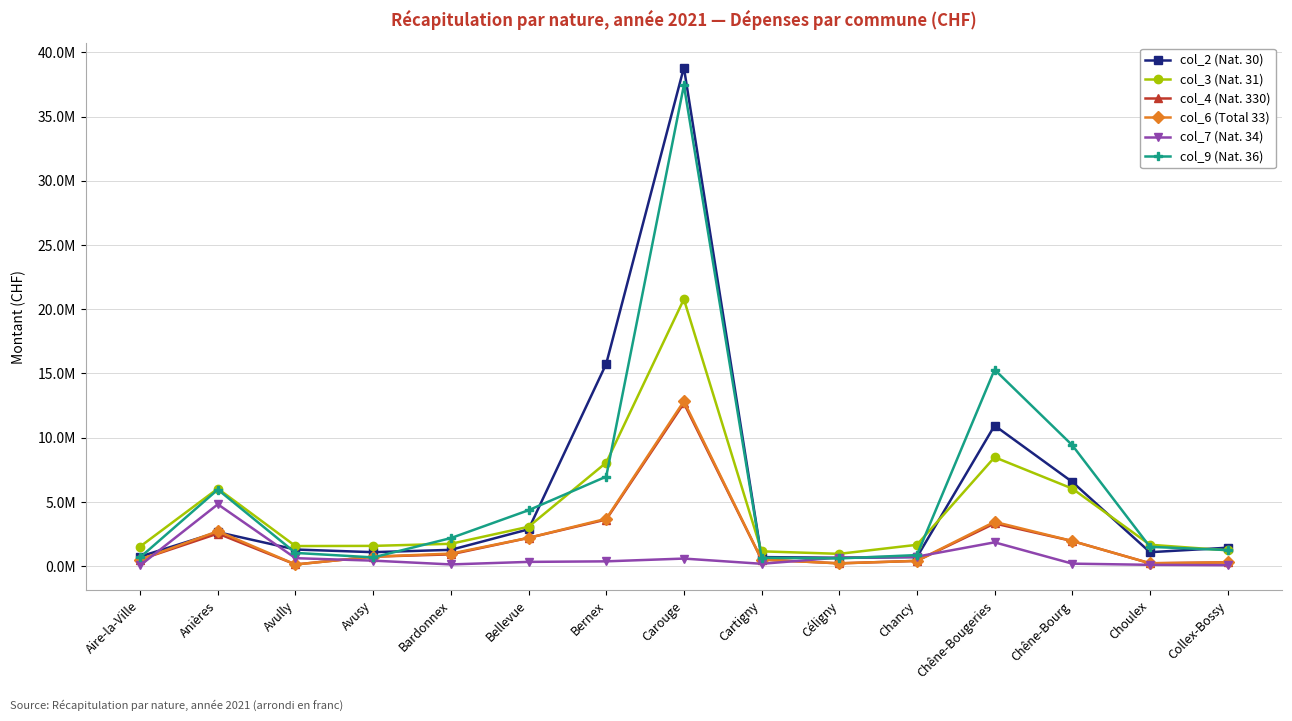

What are all the series names shown in the legend?

col_2 (Nat. 30), col_3 (Nat. 31), col_4 (Nat. 330), col_6 (Total 33), col_7 (Nat. 34), col_9 (Nat. 36)